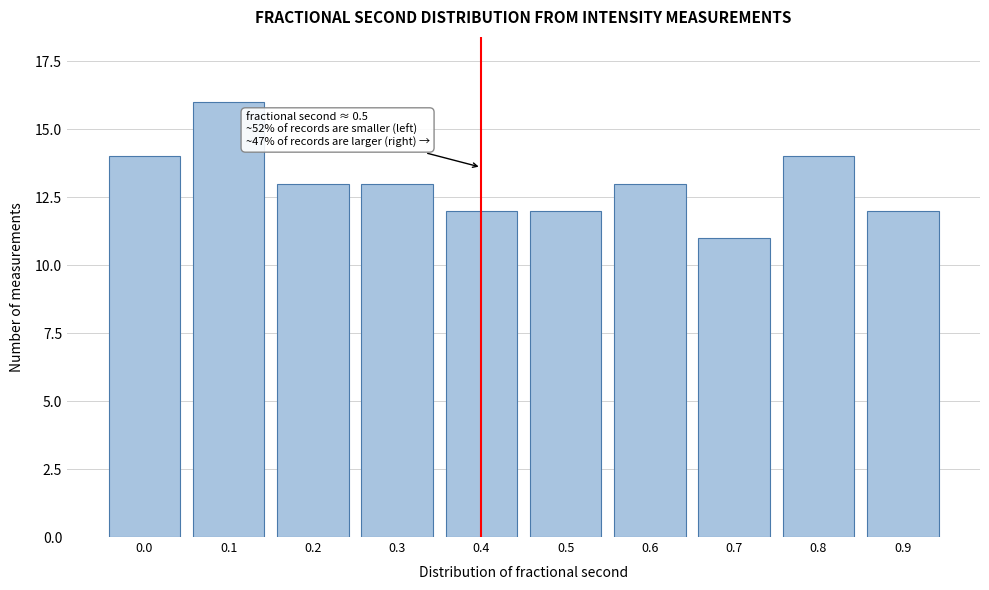

Reading left to right, transcribe all the data shown in this chart.

0.0=14	0.1=16	0.2=13	0.3=13	0.4=12	0.5=12	0.6=13	0.7=11	0.8=14	0.9=12